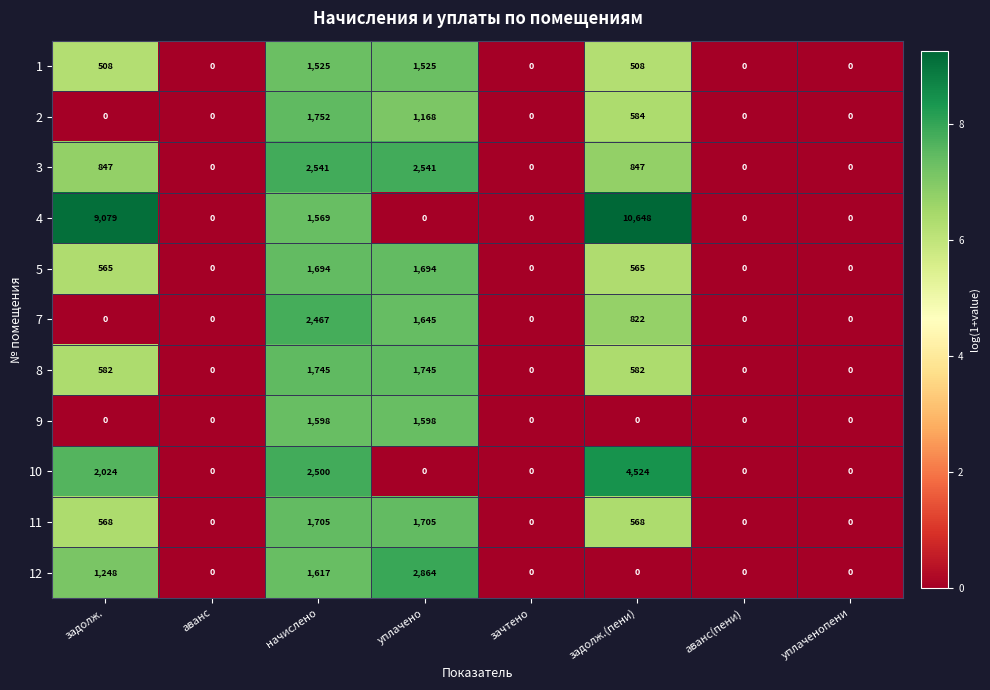

How many series are shown in this chart?

11